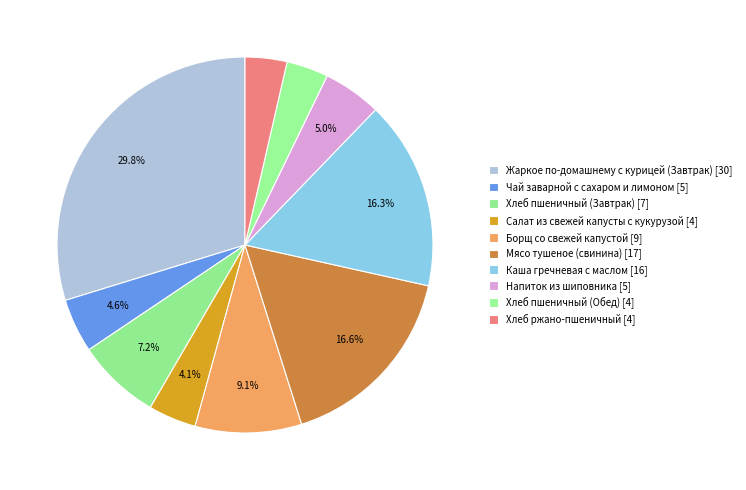

The Борщ со свежей капустой slice represents 18% of the pie. True or false?

False